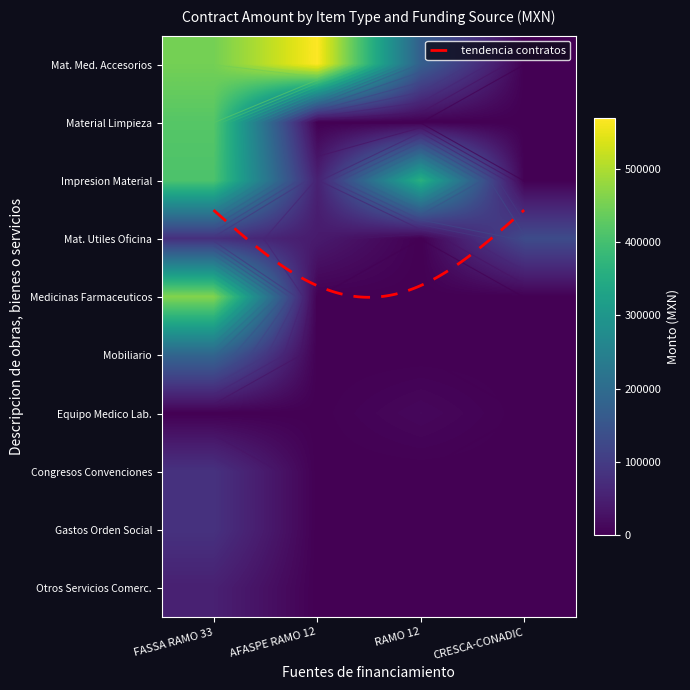

Reading left to right, extract all data points from this chart.

MATERIALES, ACCESORIOS Y SUMINISTROS MEDICOS: 450000.0	570000.0	171482.5	0.0
MATERIAL DE LIMPIEZA: 420000.0	0.0	0.0	0.0
IMPRESION Y ELABORACION DE MATERIAL: 410100.0	51724.1	361080.0	0.0
MATERIALES Y UTILES DE OFICINA: 77897.5	41165.2	0.0	129704.2
MEDICINAS Y PRODUCTOS FARMACEUTICOS: 464465.0	0.0	0.0	0.0
MOBILIARIO: 185083.0	0.0	0.0	0.0
EQUIPO MEDICO Y DE LABORATORIO: 0.0	624.0	11388.0	0.0
CONGRESOS Y CONVENCIONES: 51250.0	0.0	0.0	0.0
GASTOS DE ORDEN SOCIAL: 81896.6	0.0	0.0	0.0
OTROS SERVICIOS COMERCIALES: 81960.3	0.0	0.0	0.0